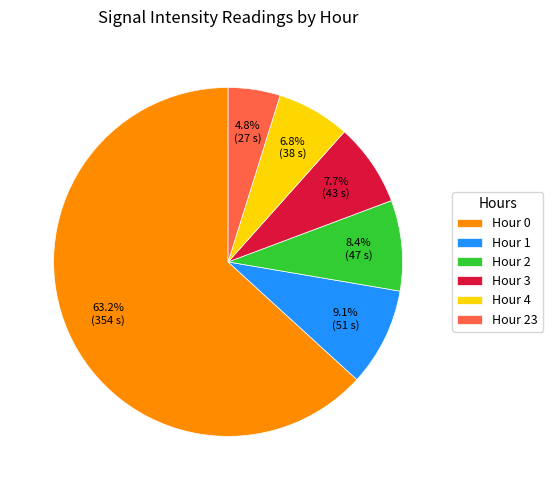

How many segments does this pie chart have?

6